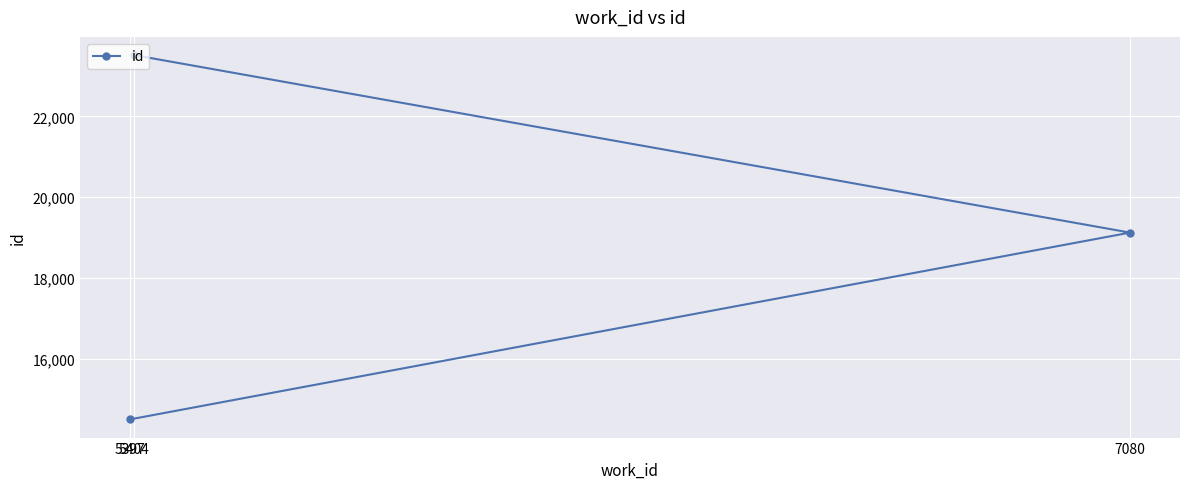

What is the maximum value shown in the chart?

23517